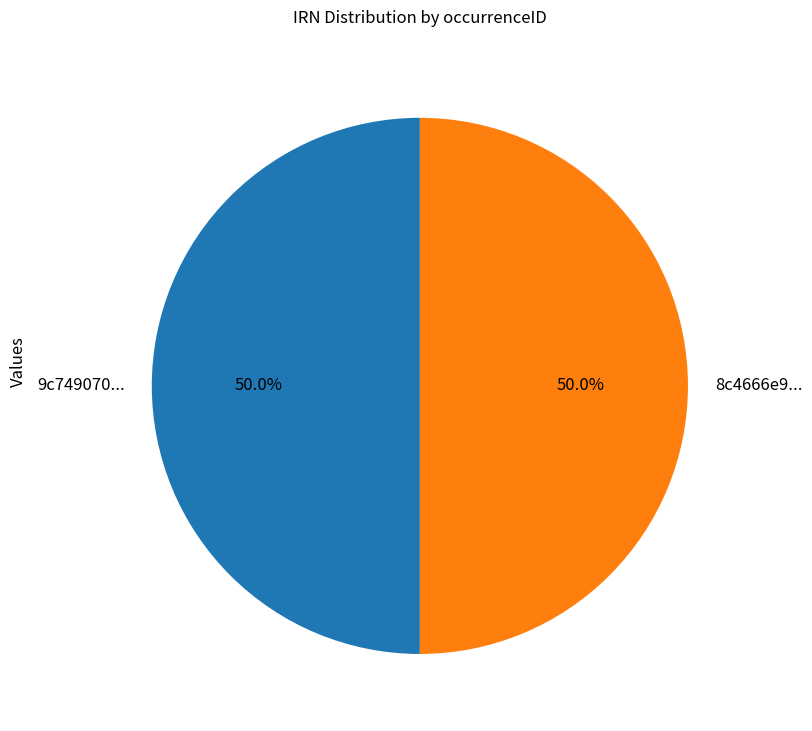

Approximately how many times larger is the value at 9c749070... compared to 8c4666e9...?

1.0